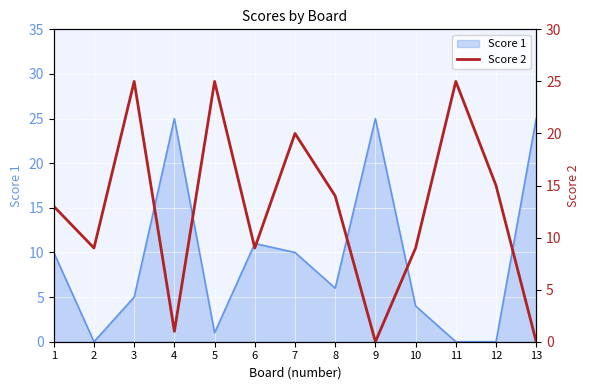

What is the difference between the maximum and minimum values?

25